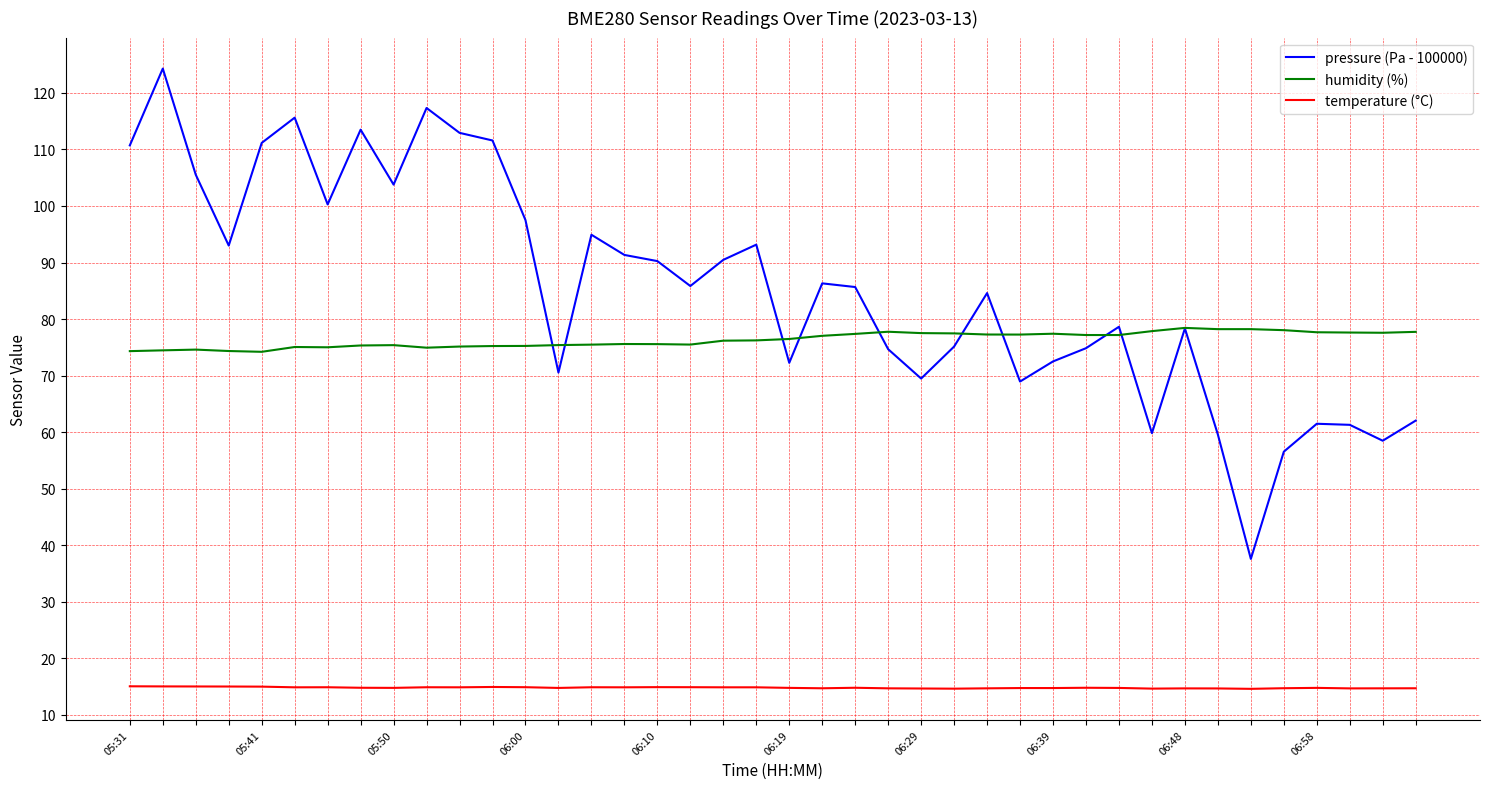

Which series has the largest total across all categories?

pressure (Pa - 100000)